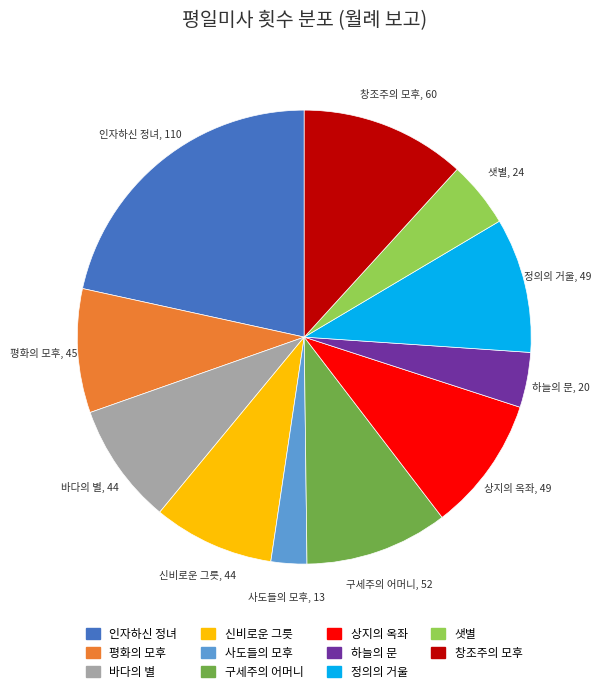

Does 신비로운 그릇 account for over 50% of the chart?

No